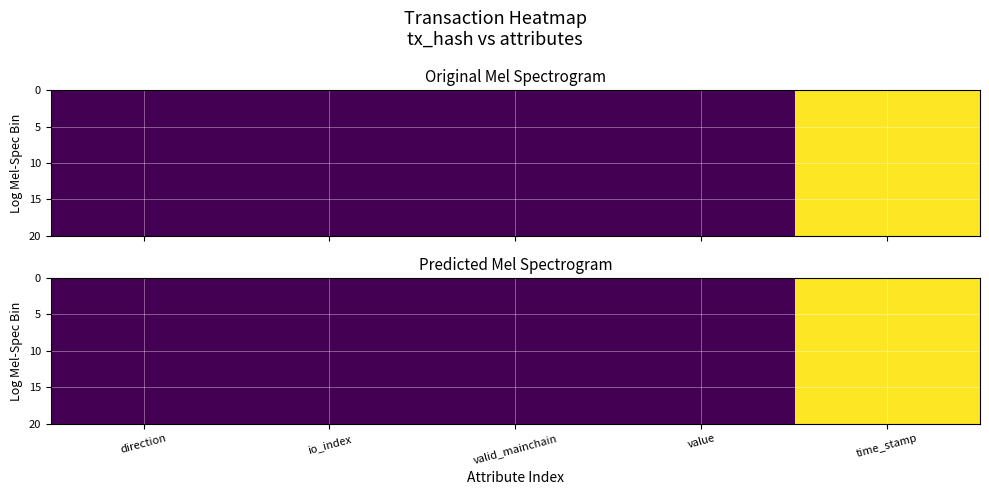

Between value and direction, which is larger?

direction